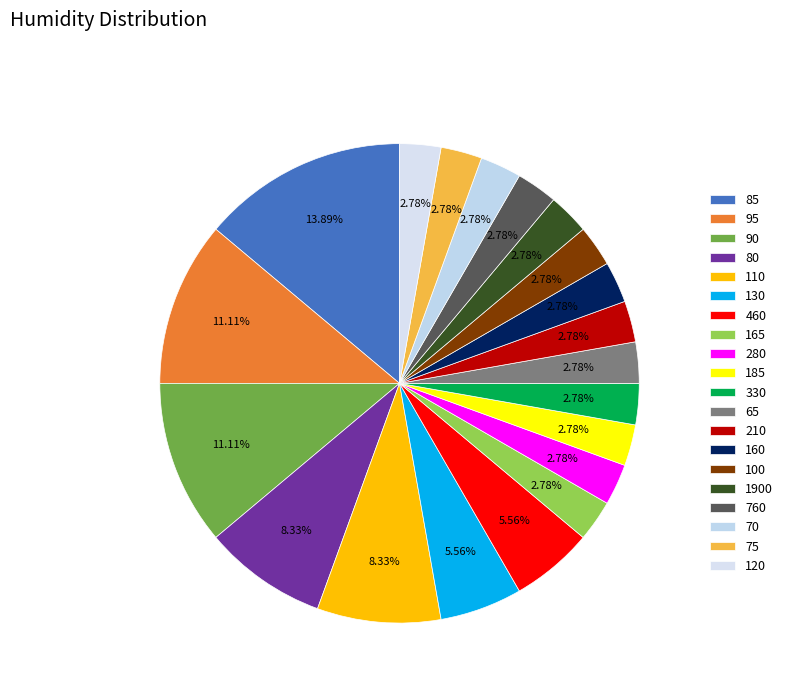

Which slice is the largest?

85